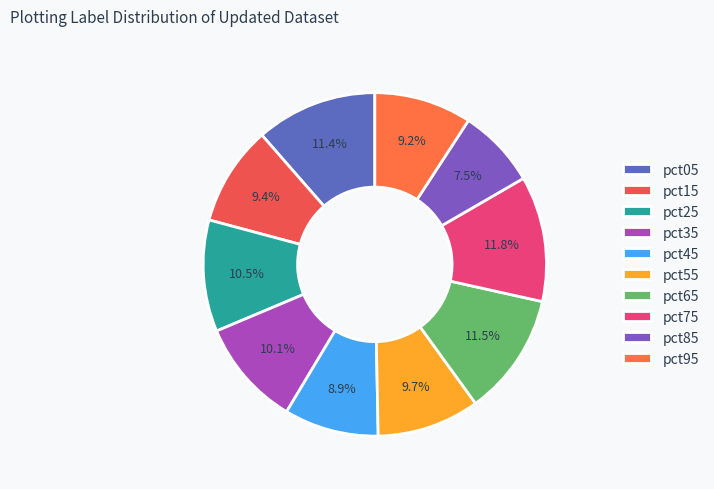

The pct55 slice represents 10% of the pie. True or false?

True